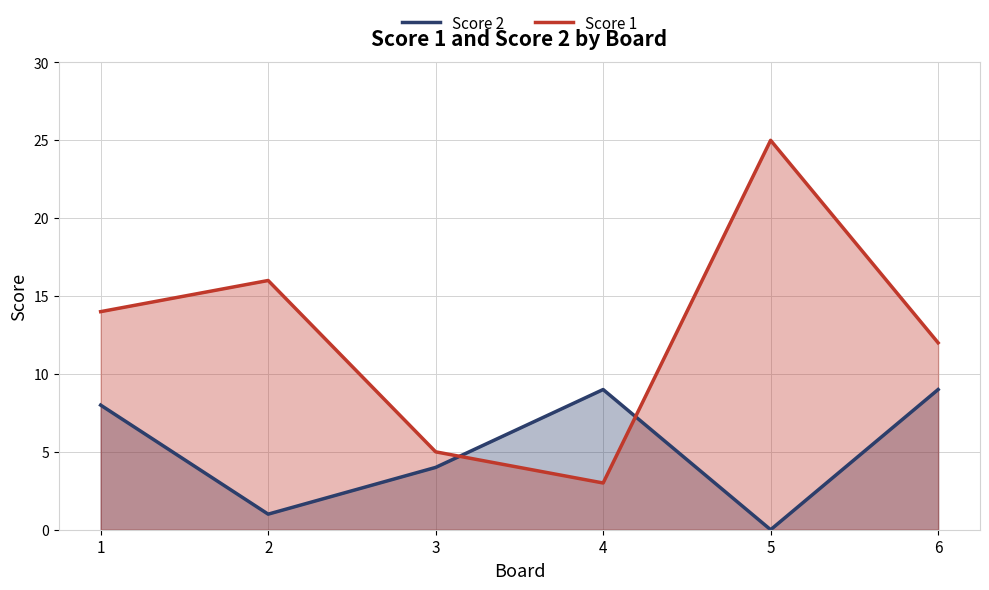

What is the sum of the Score 2 values at 6 and 4?

18